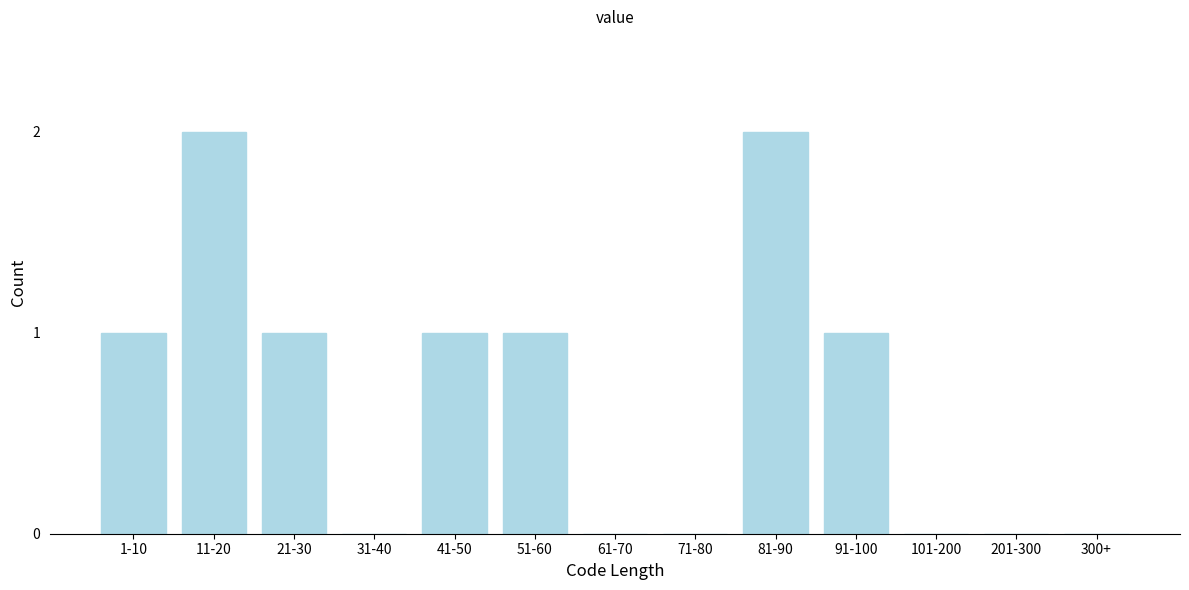

Reading left to right, extract all data points from this chart.

1-10=1	11-20=2	21-30=1	31-40=0	41-50=1	51-60=1	61-70=0	71-80=0	81-90=2	91-100=1	101-200=0	201-300=0	300+=0